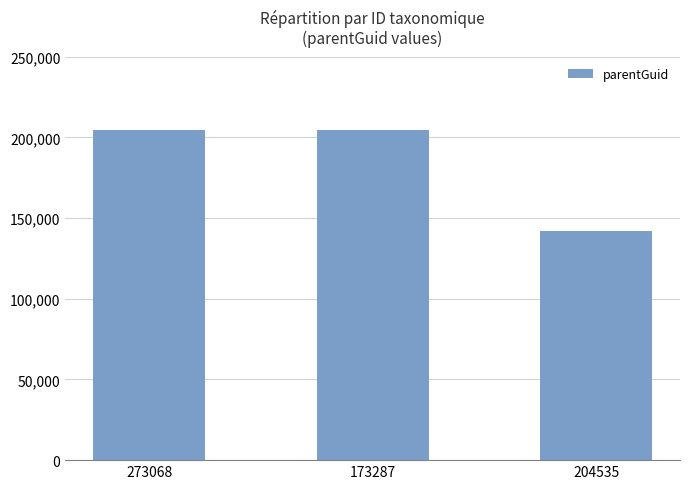

What is the sum of the values at 204535 and 273068?

346303